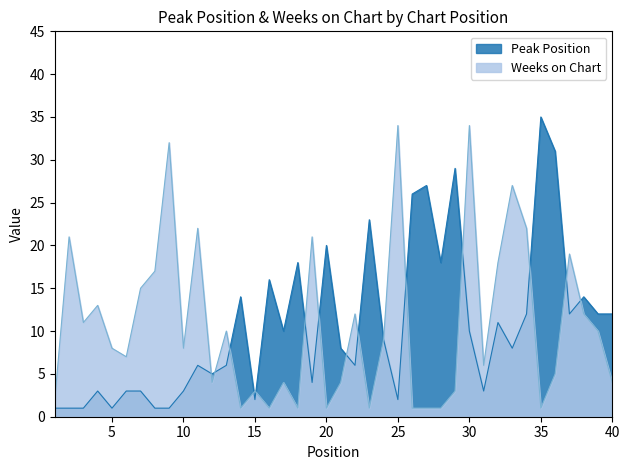

Where is Weeks on Chart nearest to the value 17?

8